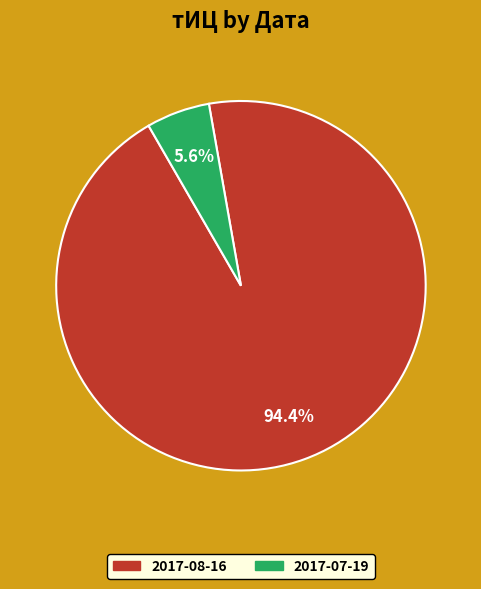

How many segments does this pie chart have?

2